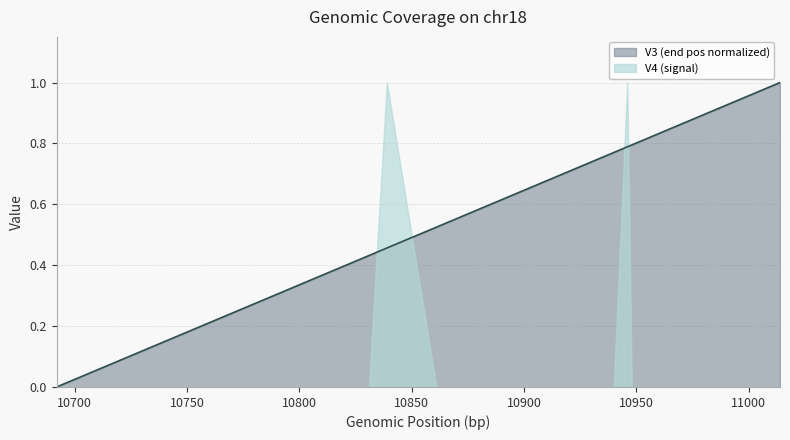

True or false: the data shows 0.8 at 10875.

False